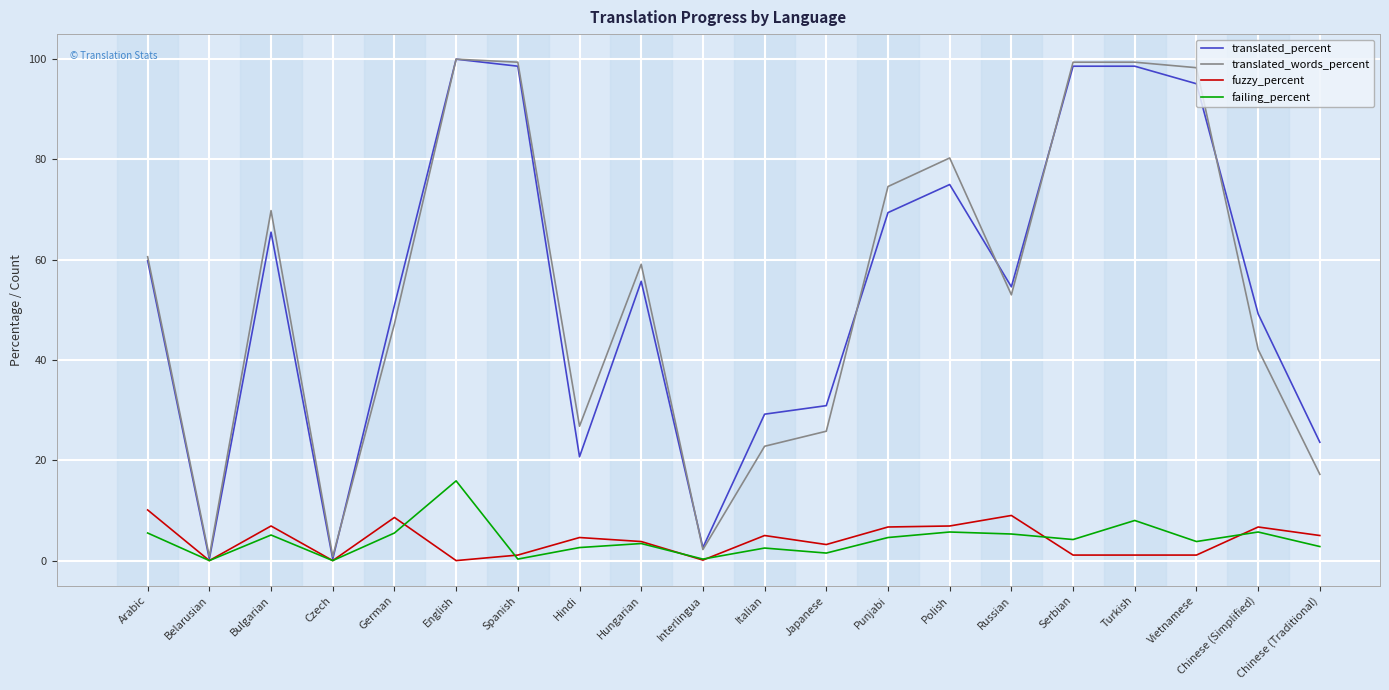

How many interior local peaks does the failing_percent series have?

7